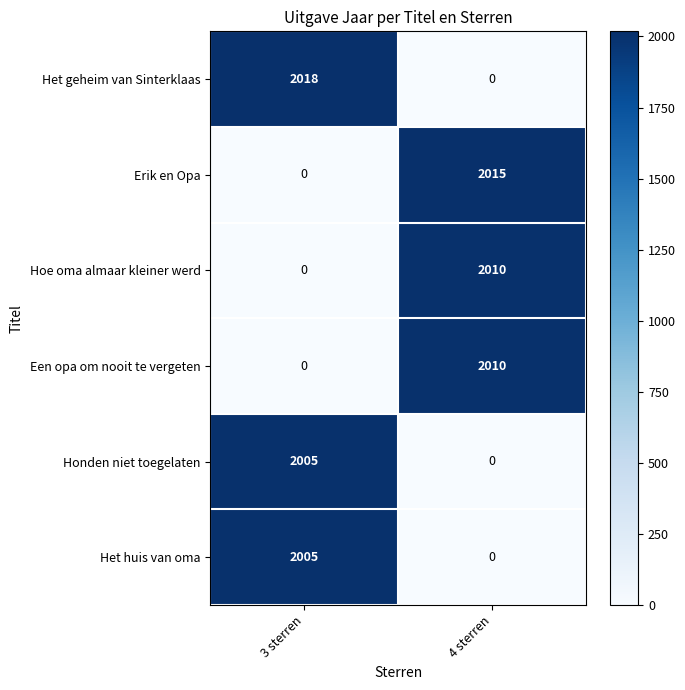

What is the maximum value shown in the chart?

2018